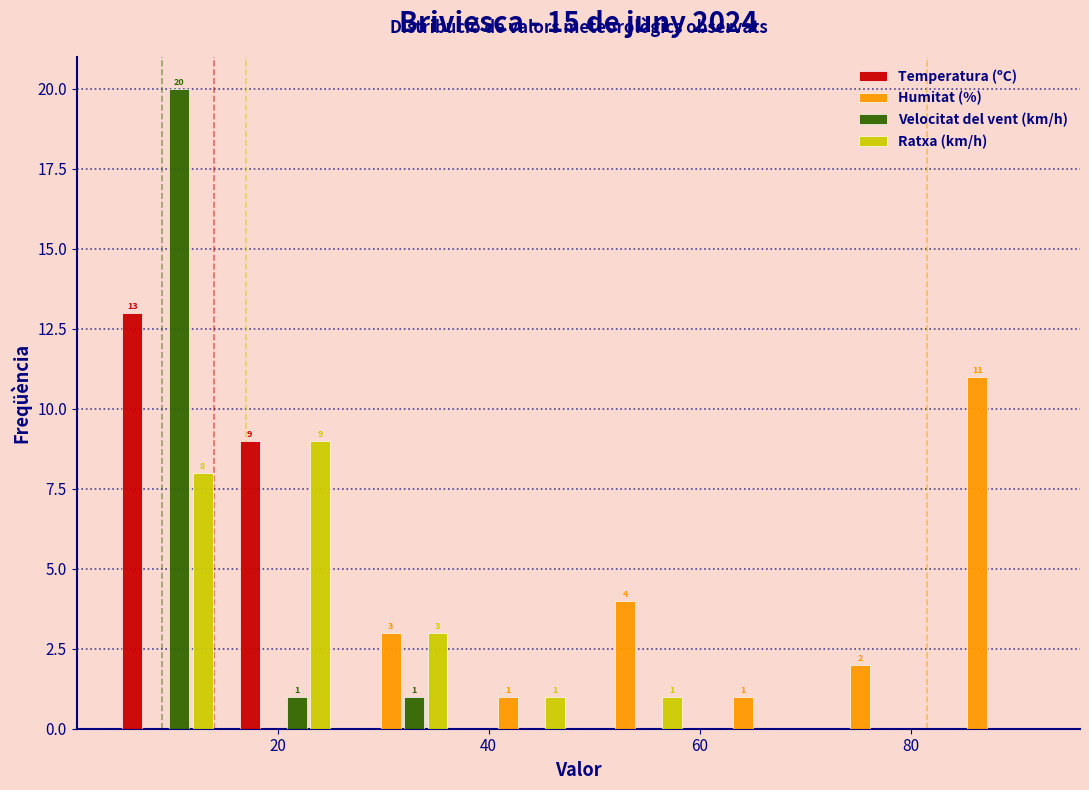

In the Humitat (%) series, which range on the x-axis has the tallest bar?

82 to 94